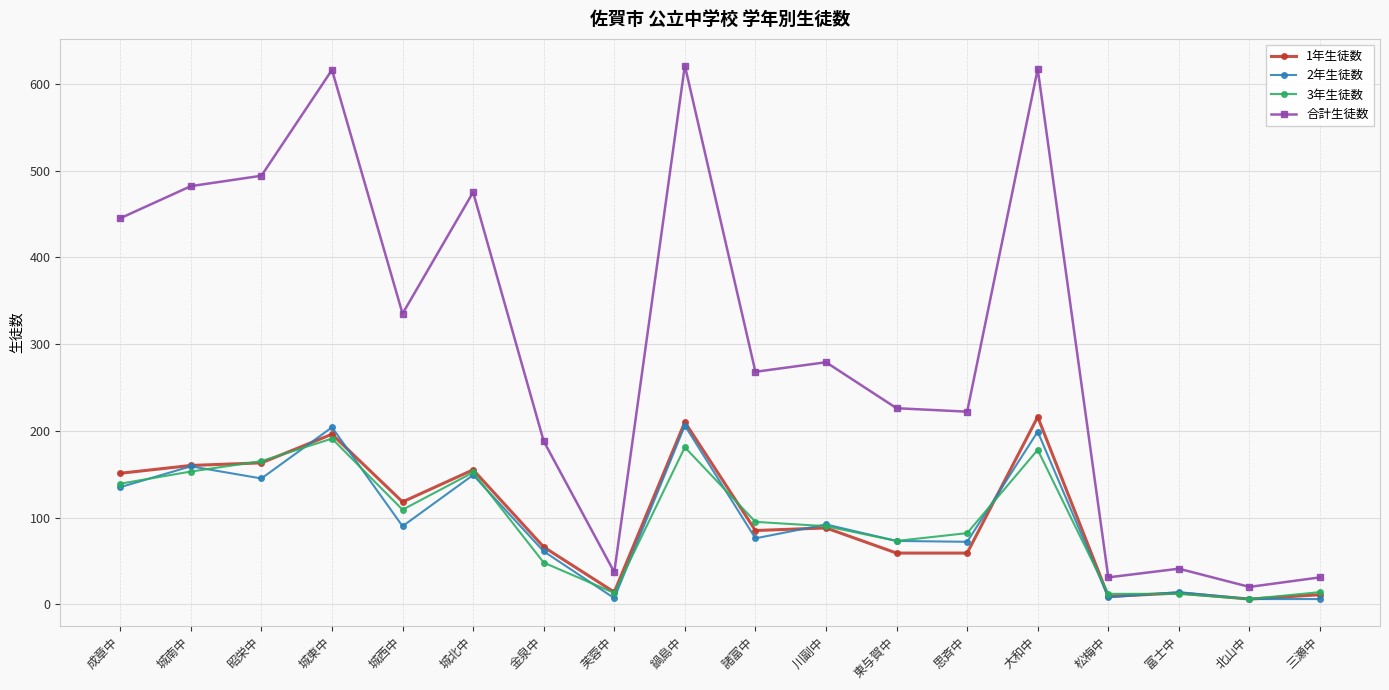

Which series has the widest spread of values?

合計生徒数